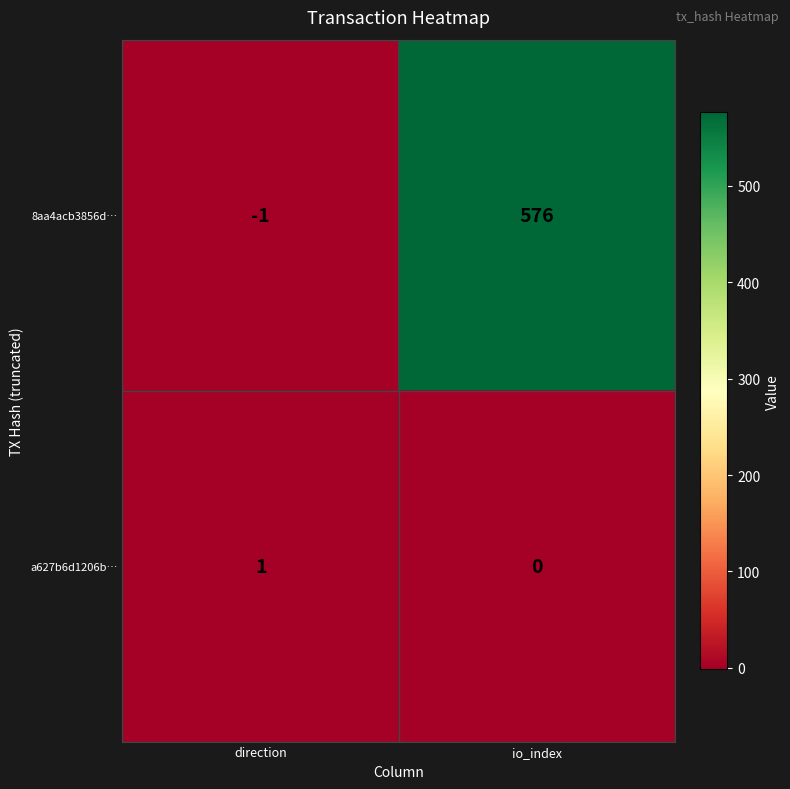

Which series has the widest spread of values?

8aa4acb3856d…